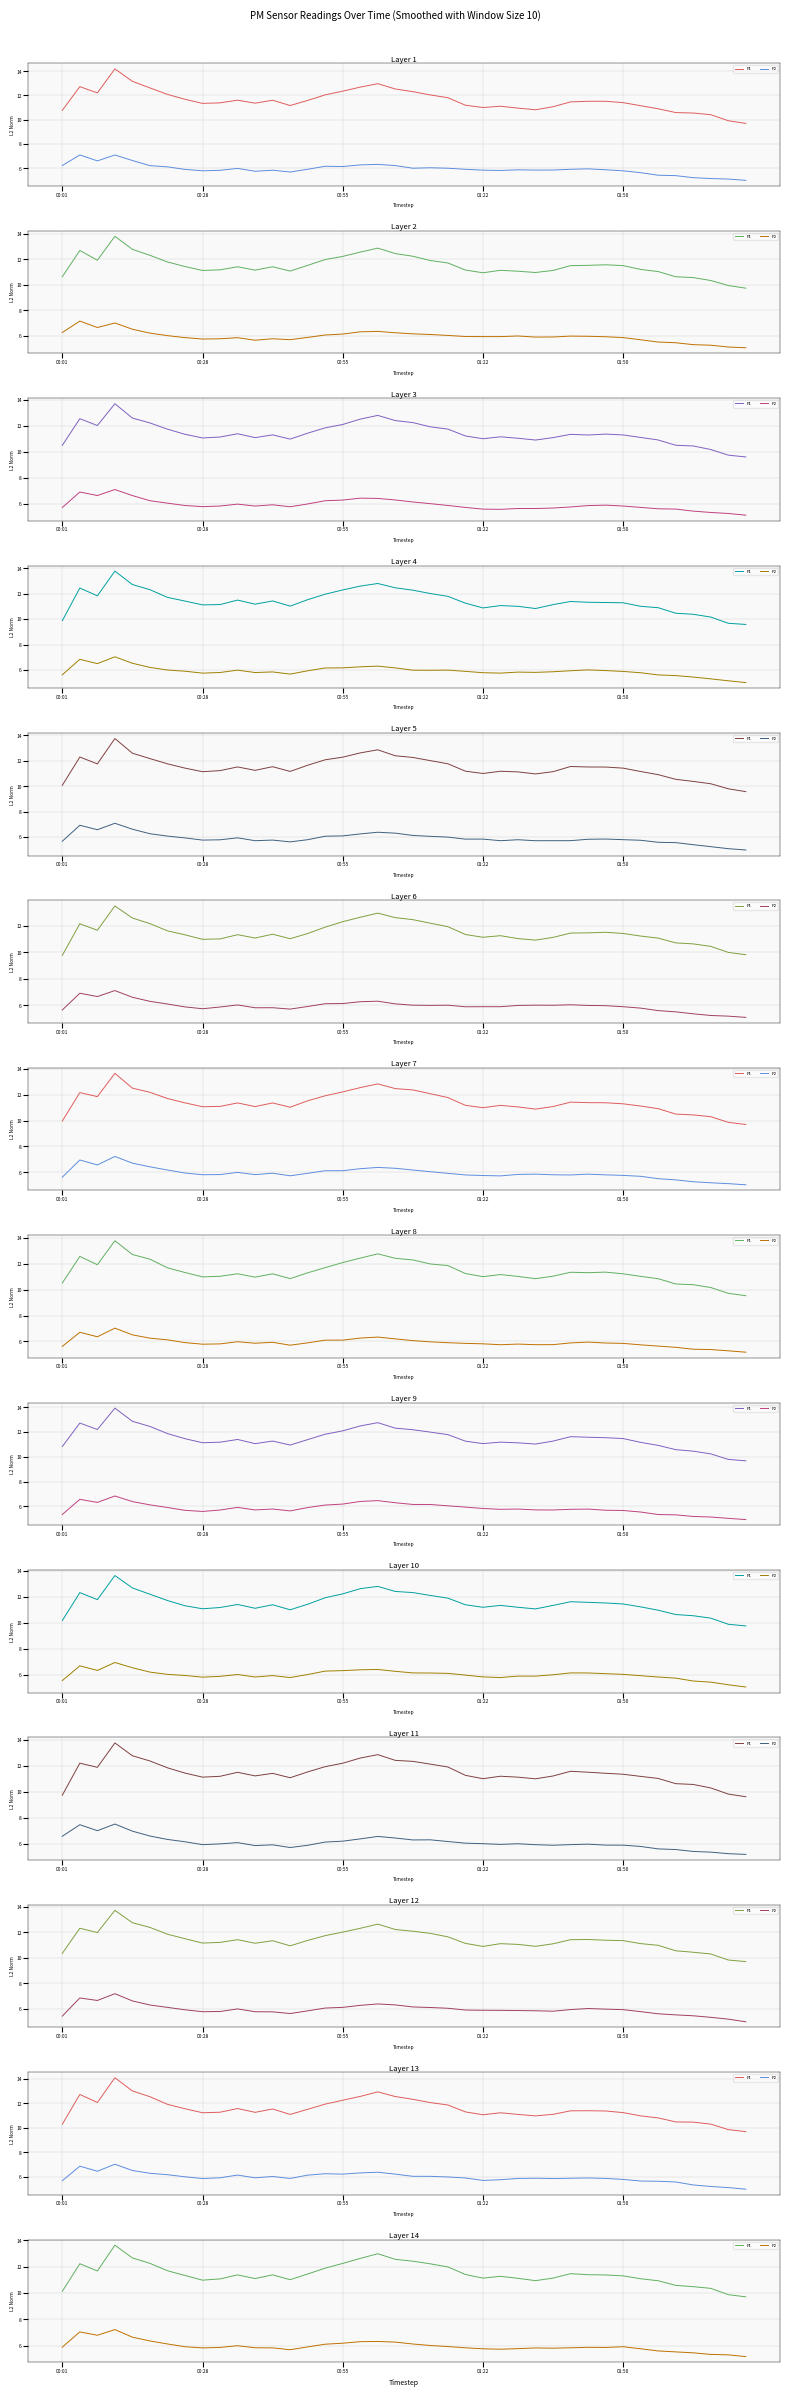

How many interior local peaks does the P2 series have?

7